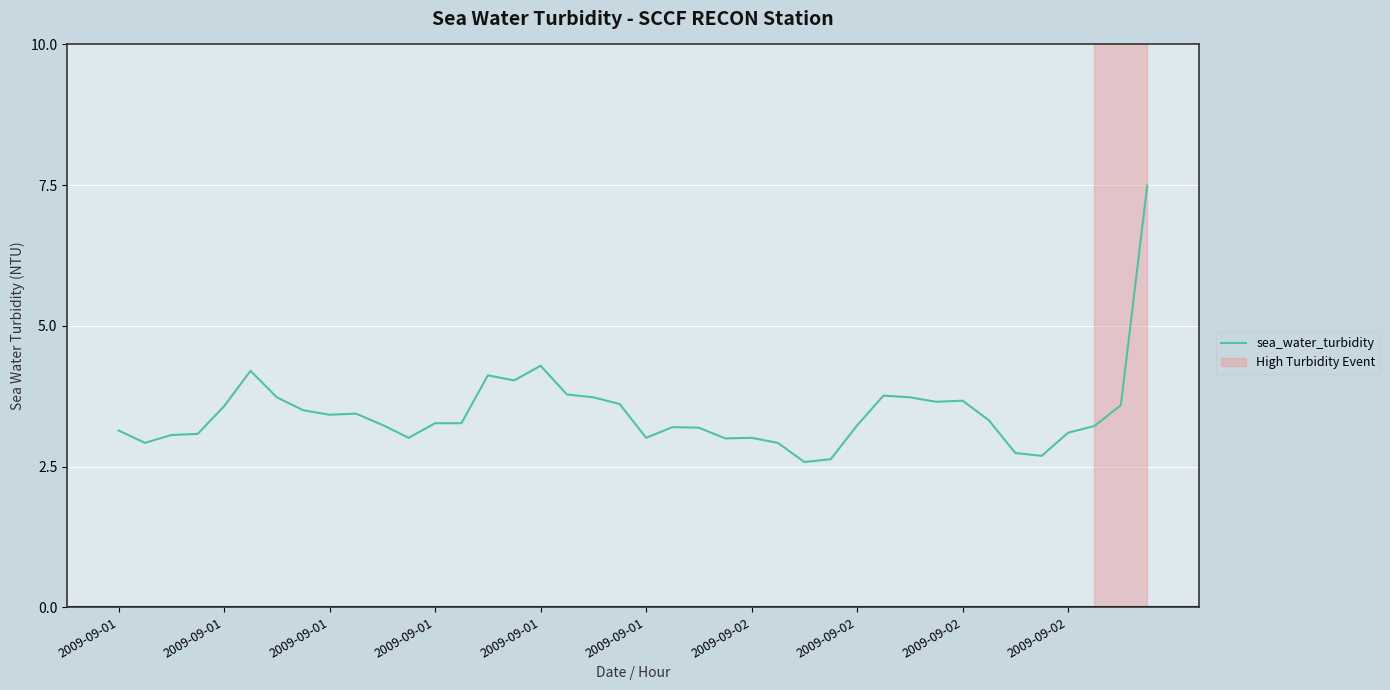

What is the difference between the maximum and minimum values?

4.9